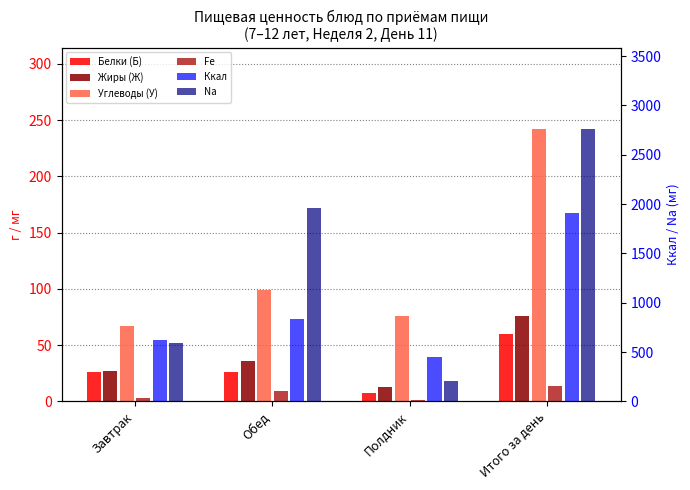

The Na series shows 1338.7 at Обед. True or false?

False